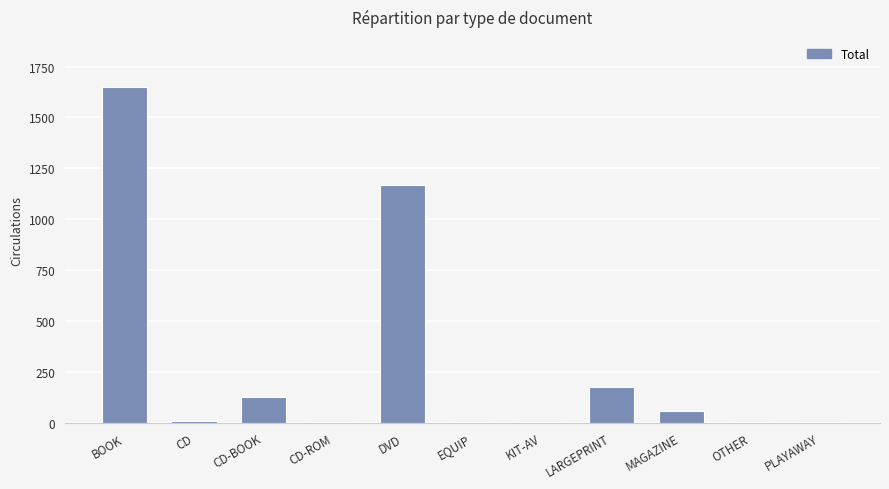

What is the change in value from CD-BOOK to EQUIP?

-122